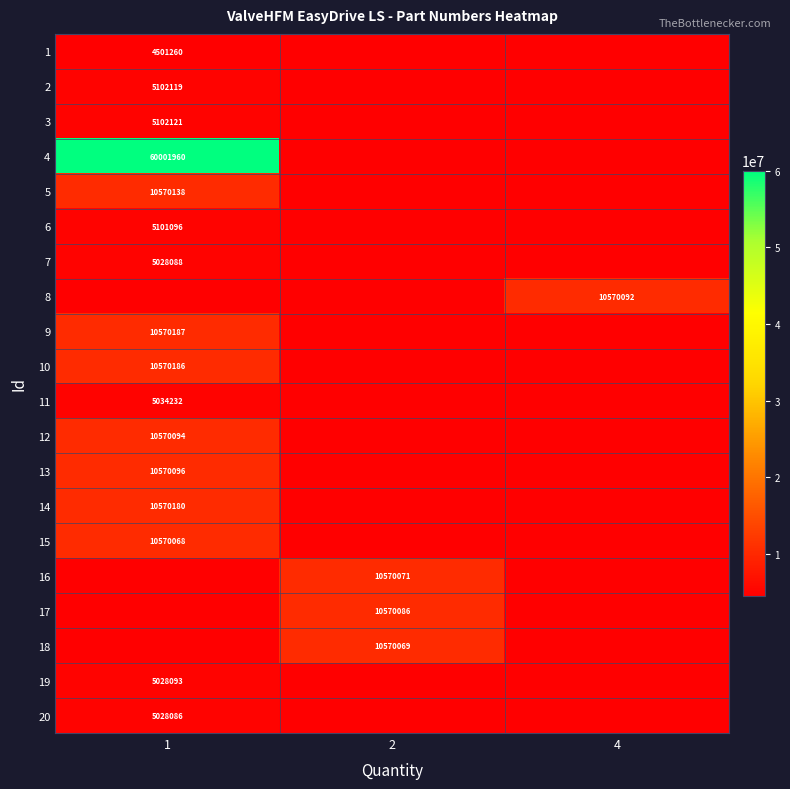

The 5 series shows 15757600 at 1. True or false?

False